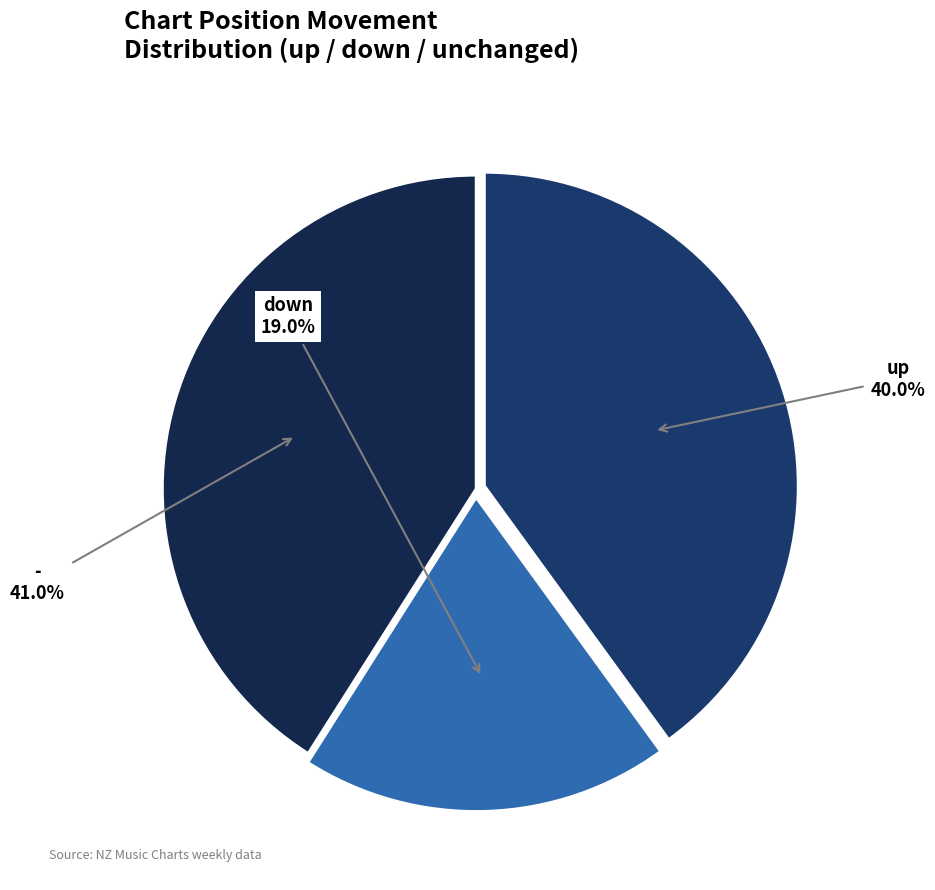

How many segments does this pie chart have?

3